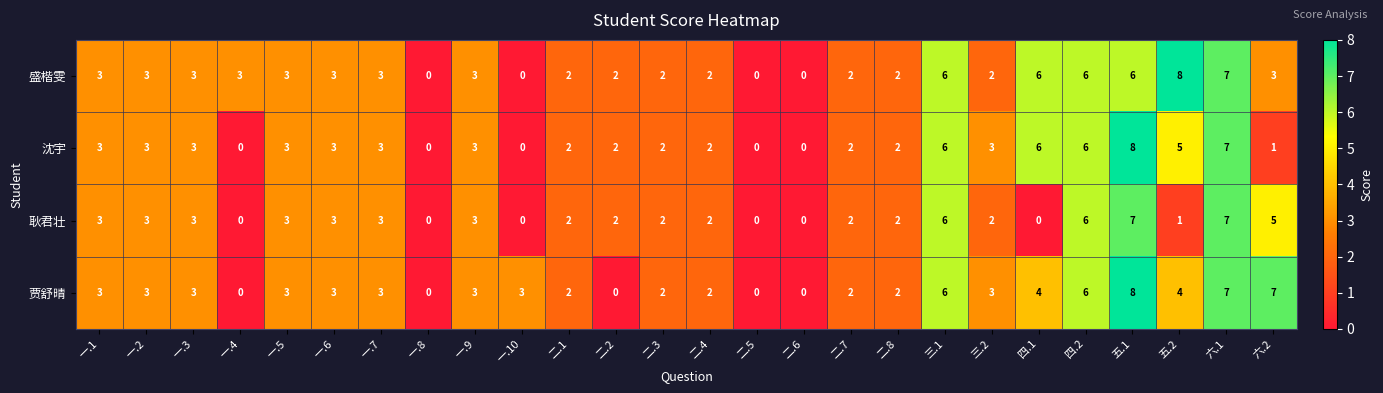

What is the maximum value for 耿君壮?

7